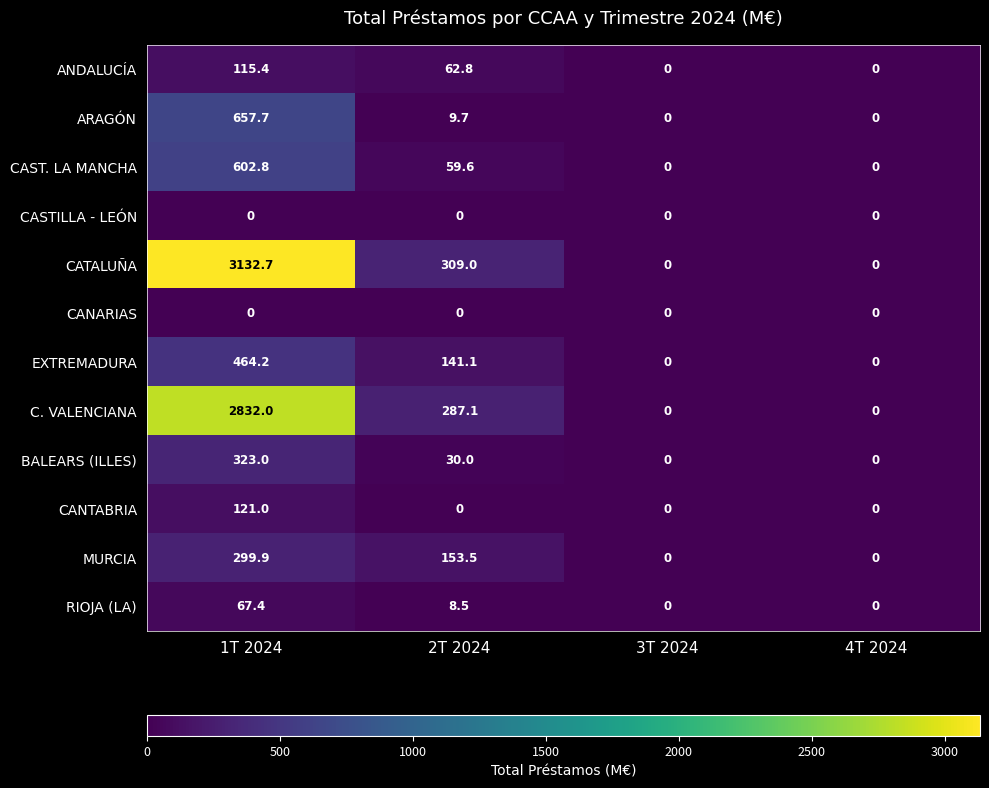

What is the maximum value shown in the chart?

3132.7